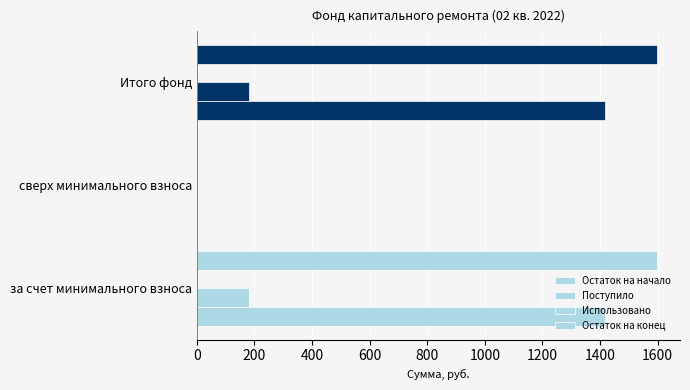

Count the number of data series in this chart.

3